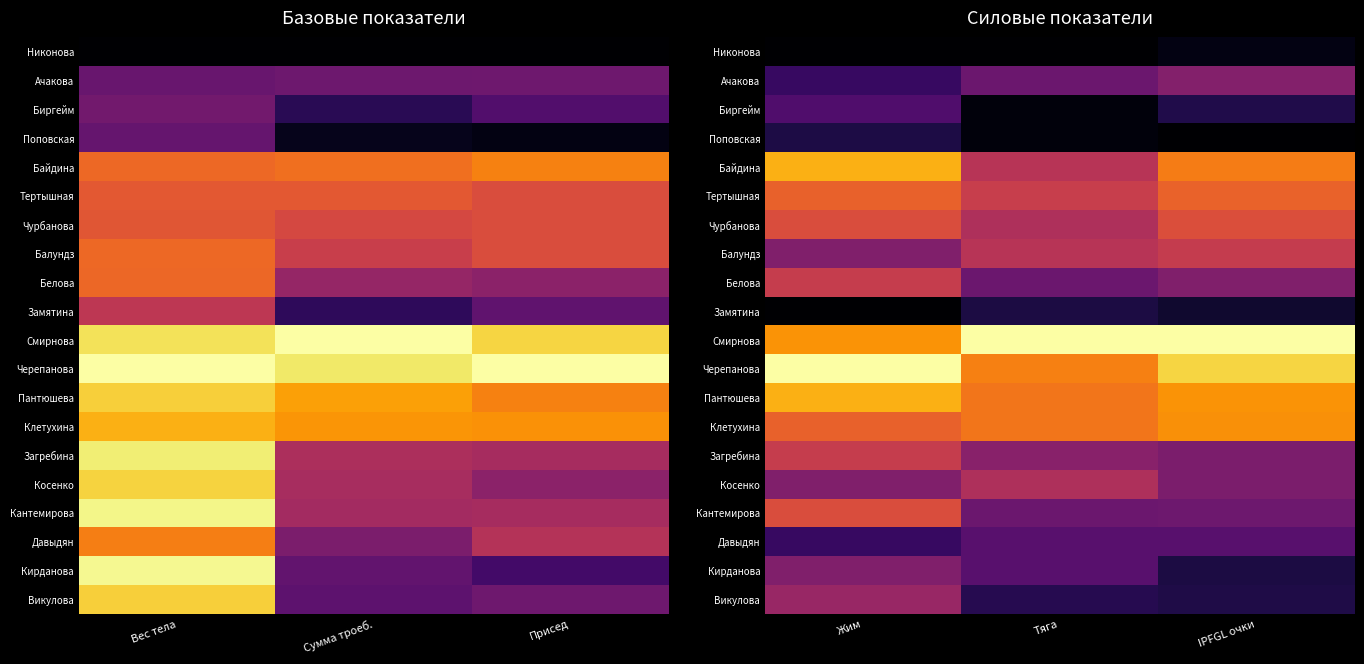

Which series changed the most between Жим and IPFGL очки?

Викулова